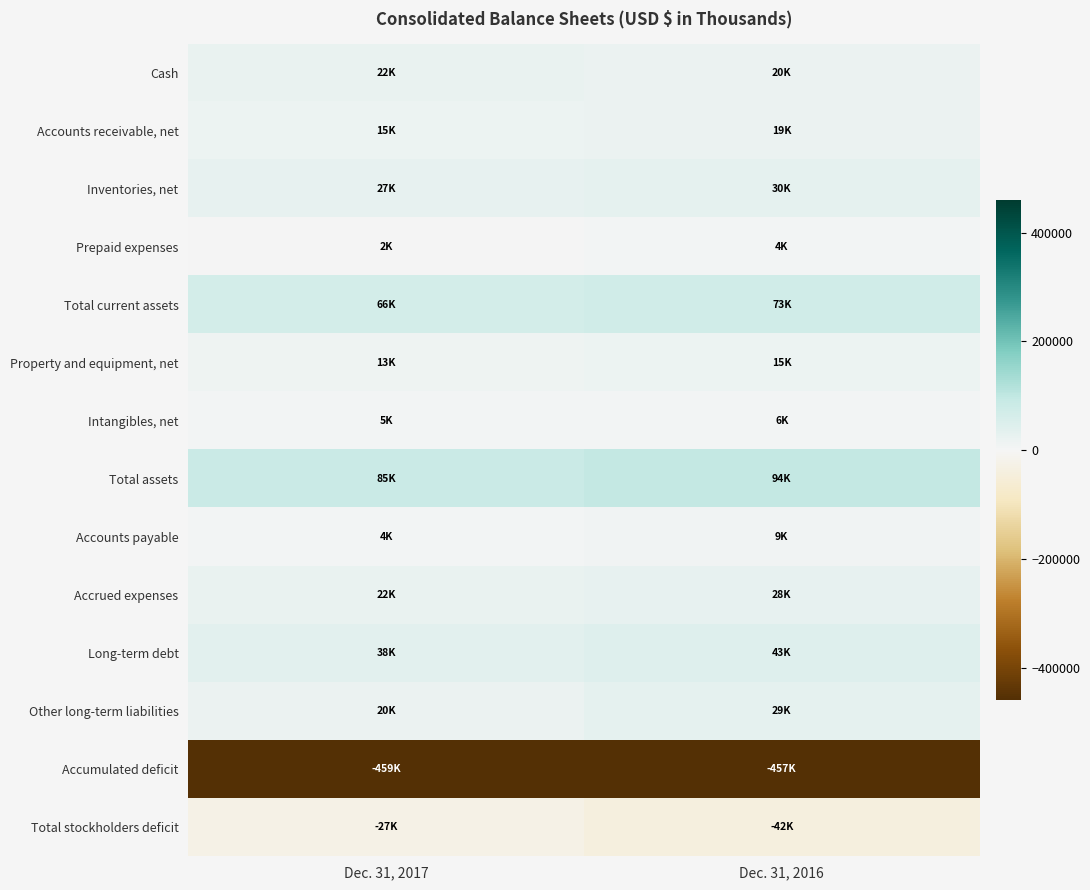

At Dec. 31, 2017, list the series in order from largest to smallest.

Total assets, Total current assets, Long-term debt, Inventories, net, Cash, Accrued expenses, Other long-term liabilities, Accounts receivable, net, Property and equipment, net, Intangibles, net, Accounts payable, Prepaid expenses, Total stockholders deficit, Accumulated deficit